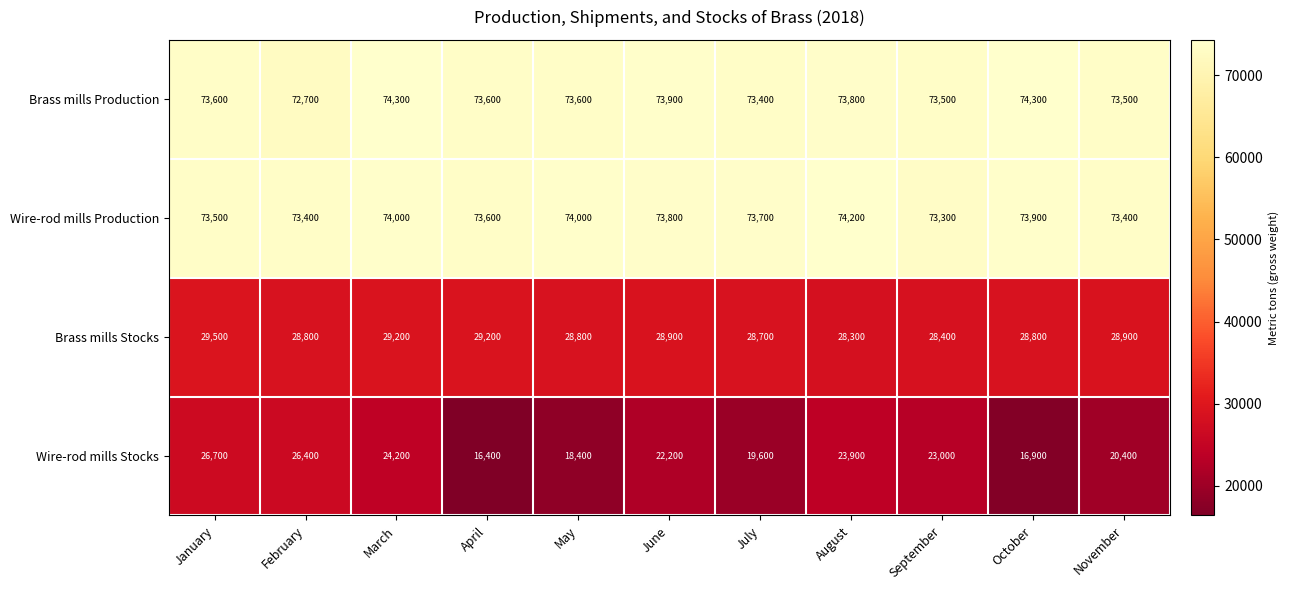

At October, list the series in order from largest to smallest.

Brass mills Production, Wire-rod mills Production, Brass mills Stocks, Wire-rod mills Stocks